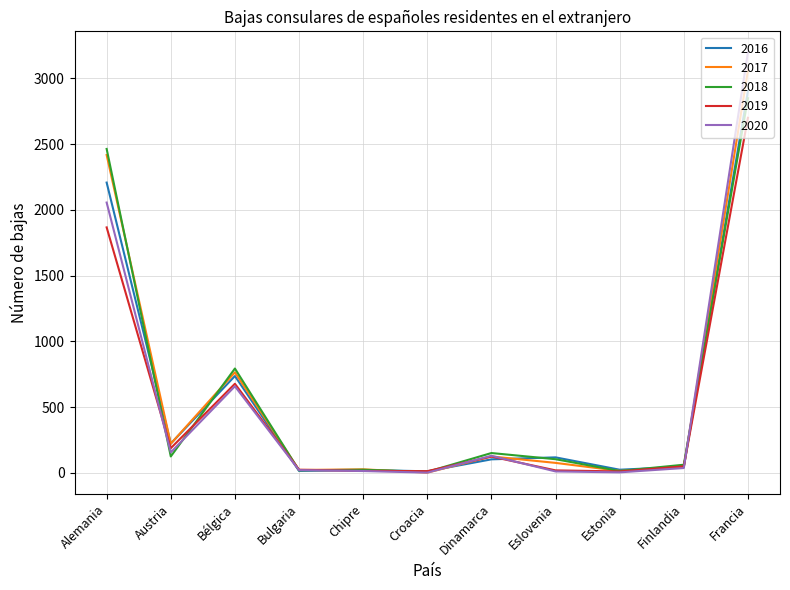

What is the greatest value displayed?

3199